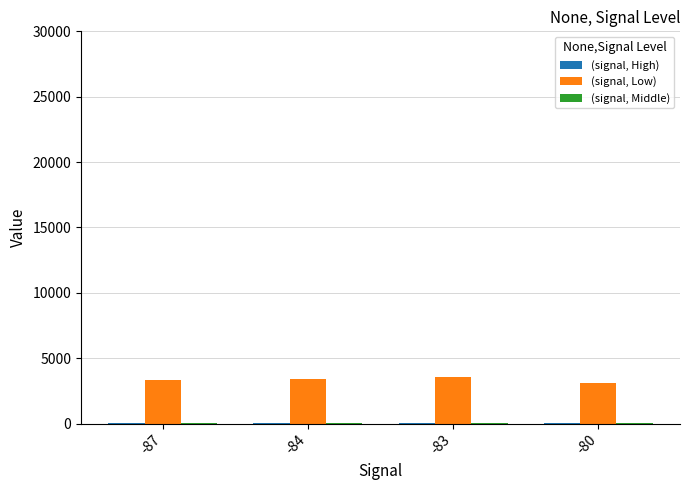

Which series has the largest total across all categories?

(signal, Low)